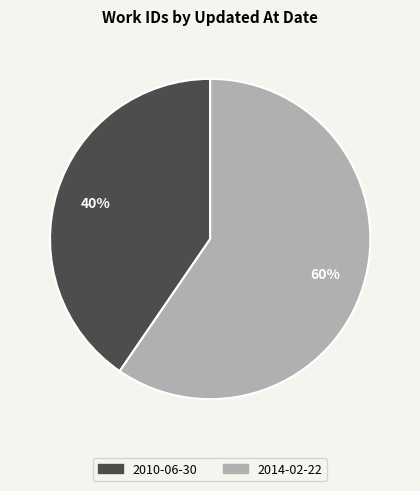

To the nearest percent, what is the combined percentage of 2010-06-30 and 2014-02-22?

100%